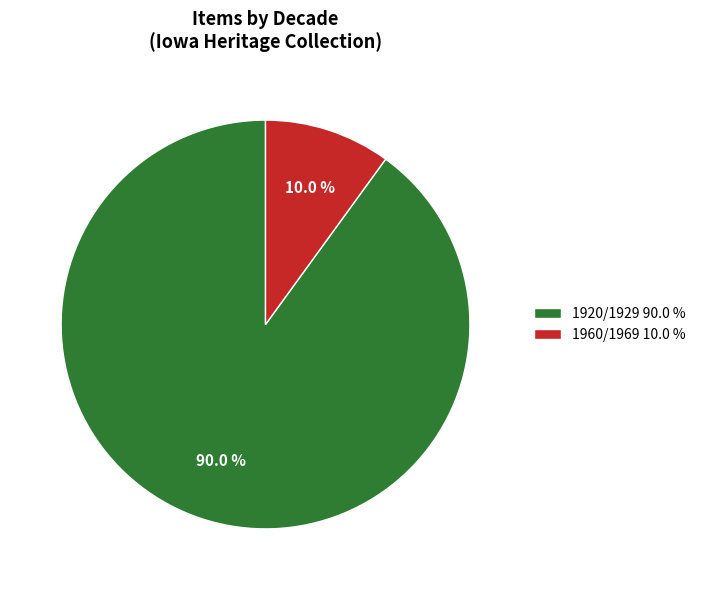

Does any single category account for the majority?

Yes